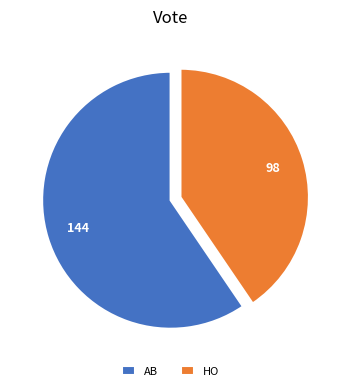

Rank the categories by value from highest to lowest.

AB, HO